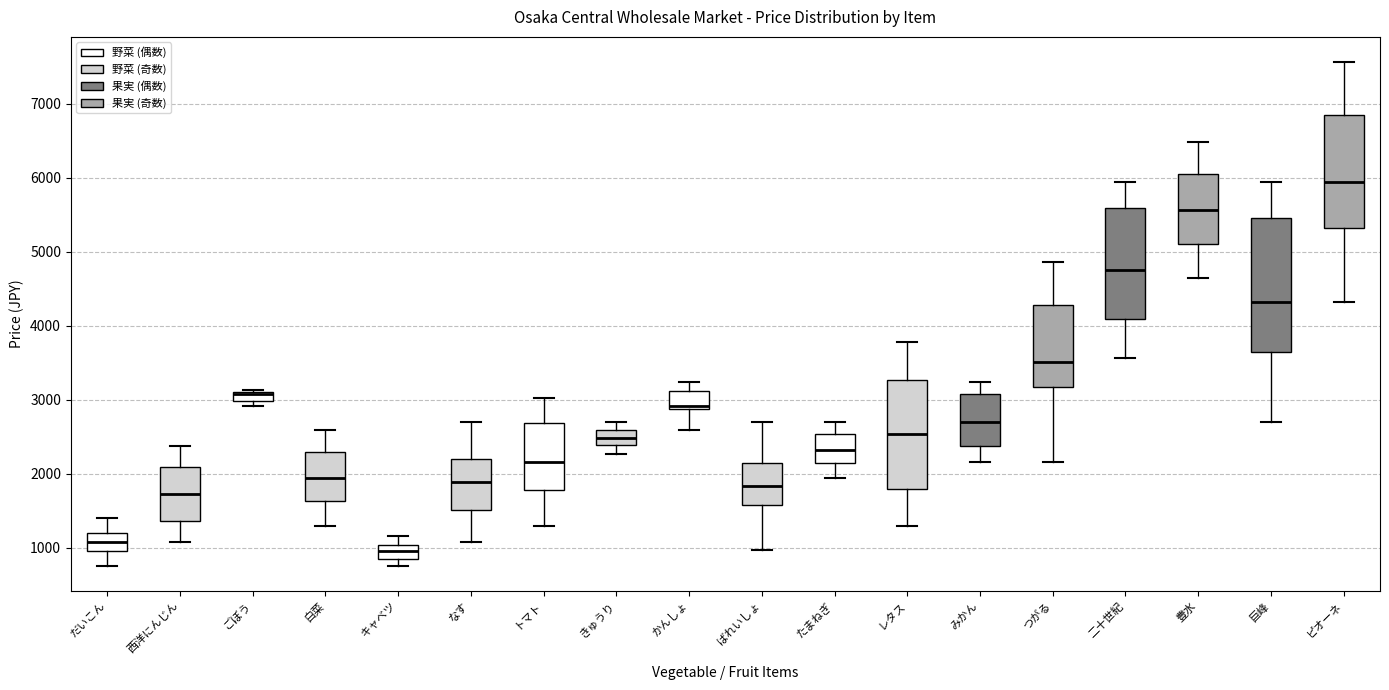

Where is the lower edge of the box for かんしょ on the y-axis? The values are not printed on the chart, so give them approximately, as read against the axis.

2900